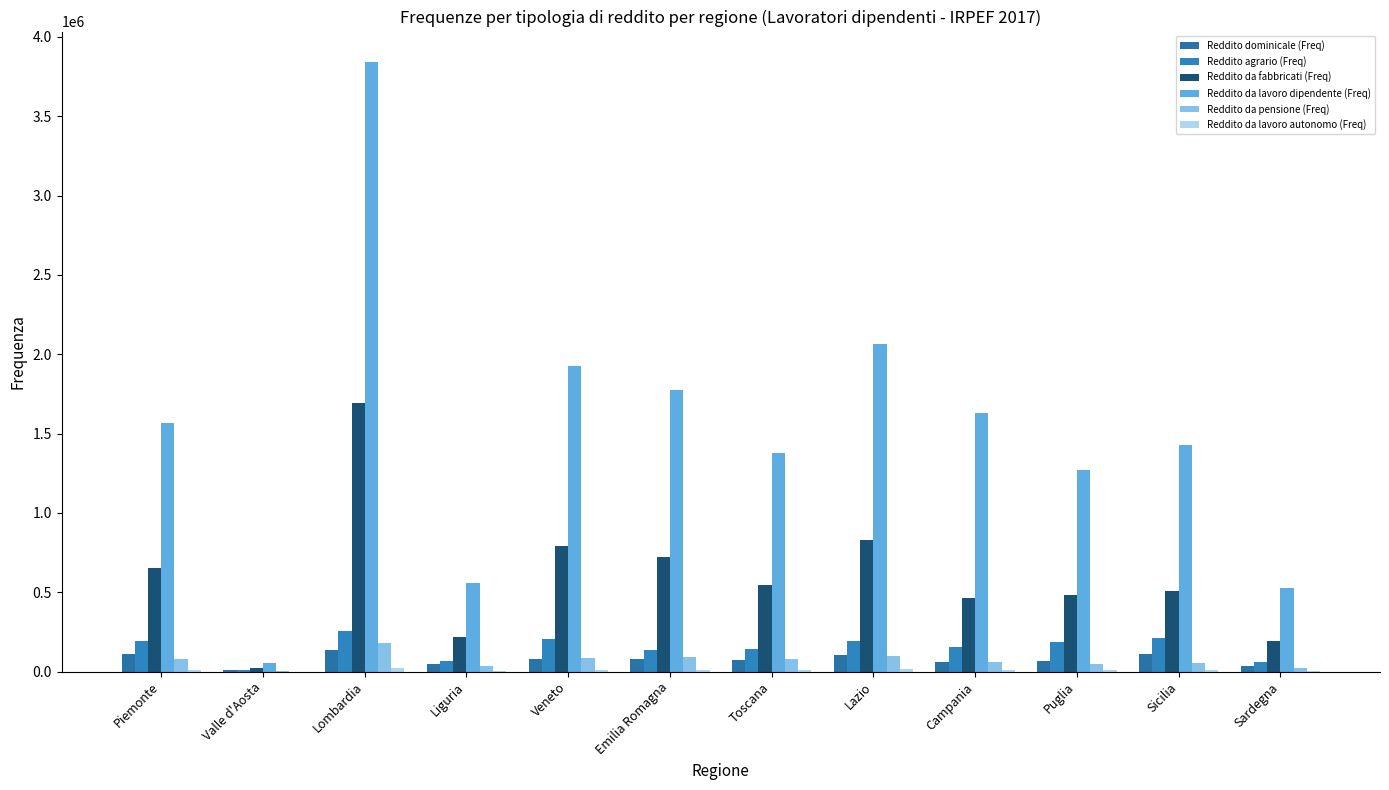

Rank the series at Lazio from lowest to highest value.

Reddito da lavoro autonomo (Freq), Reddito da pensione (Freq), Reddito dominicale (Freq), Reddito agrario (Freq), Reddito da fabbricati (Freq), Reddito da lavoro dipendente (Freq)